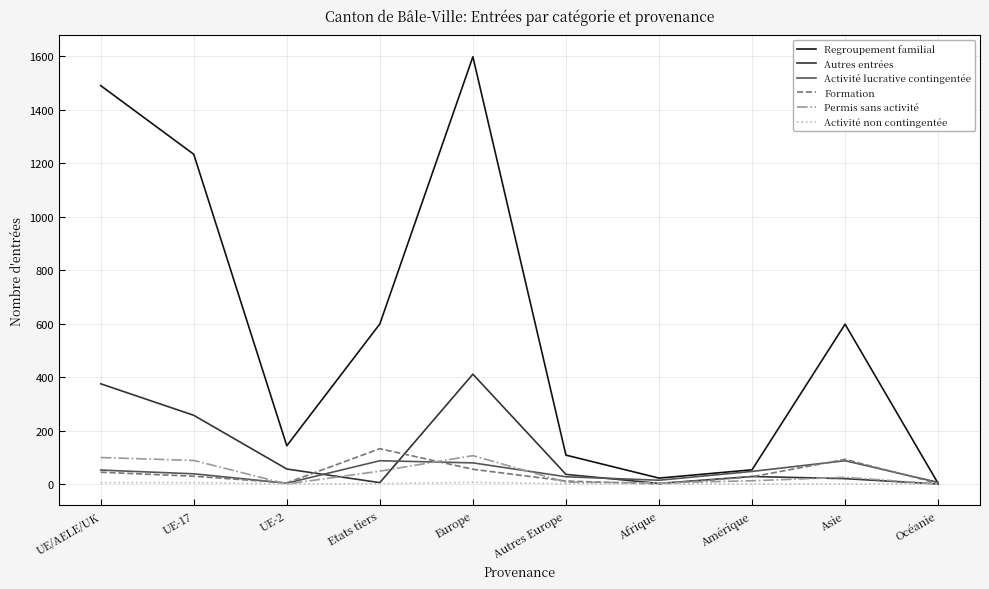

How many categories are shown in the chart?

10